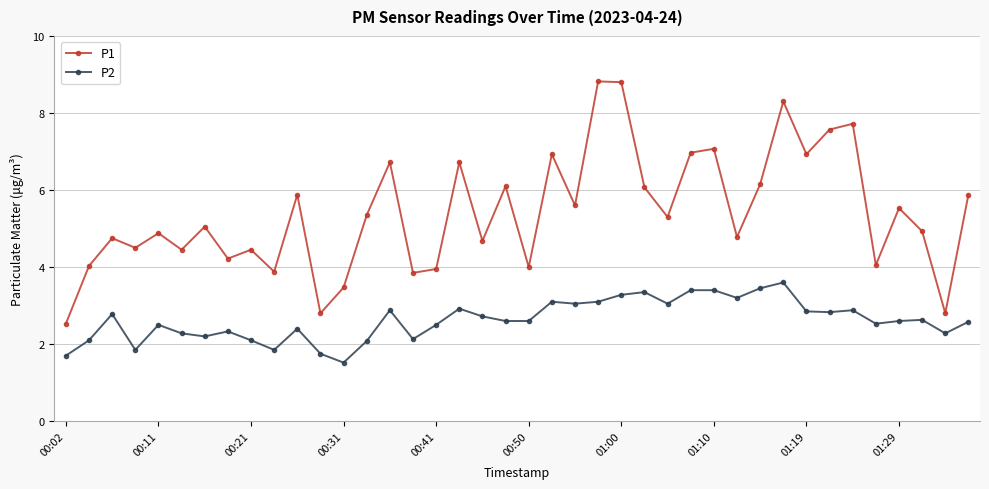

True or false: P1 has more than 1 points higher than both neighbors.

True